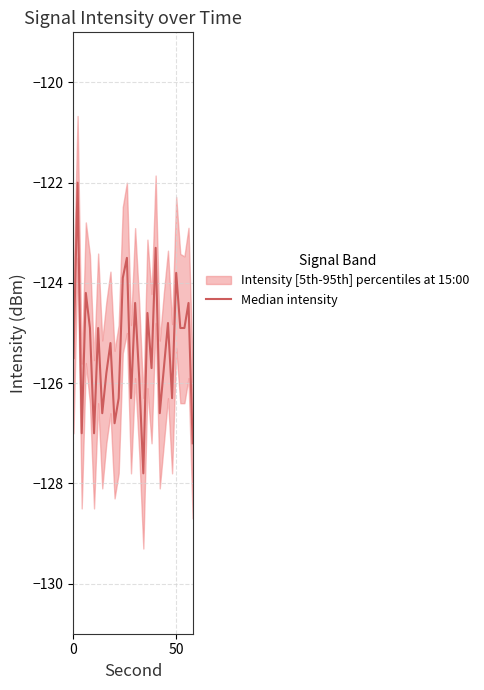

What is the label of the 26th point from the left?

50